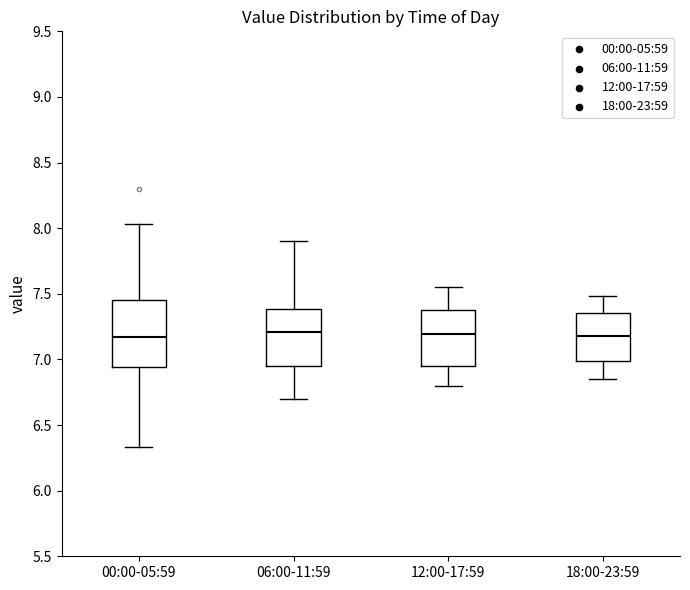

Reading left to right, transcribe this box plot: for each box, give where its median line is, the range the box spans, and where its two whiskers end, as read against the y-axis. The values are not printed on the chart, so give them approximately, as read against the axis.

00:00-05:59: median 7.15, box 6.95 to 7.45, whiskers 6.35 to 8.05
06:00-11:59: median 7.20, box 6.95 to 7.40, whiskers 6.70 to 7.90
12:00-17:59: median 7.20, box 6.95 to 7.40, whiskers 6.80 to 7.55
18:00-23:59: median 7.20, box 7.00 to 7.35, whiskers 6.85 to 7.50